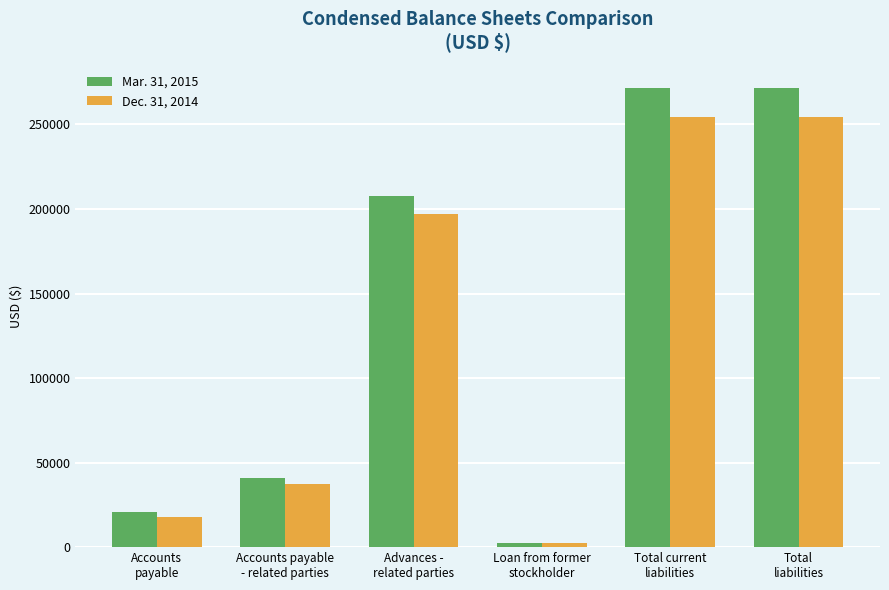

Reading left to right, list all the values displayed in this chart.

Mar. 31, 2015: 20894	40719	207912	2194	271719	271719
Dec. 31, 2014: 17881	37513	196912	2194	254500	254500